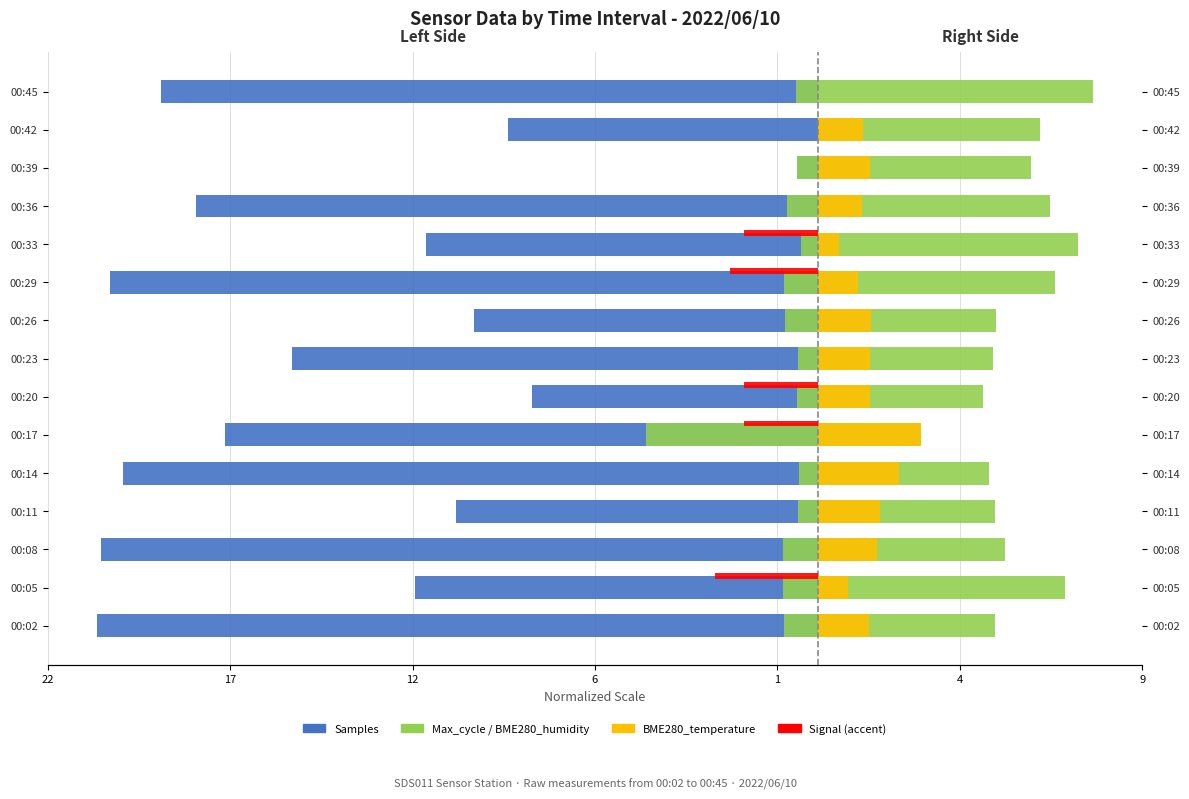

How many groups of bars are there?

15